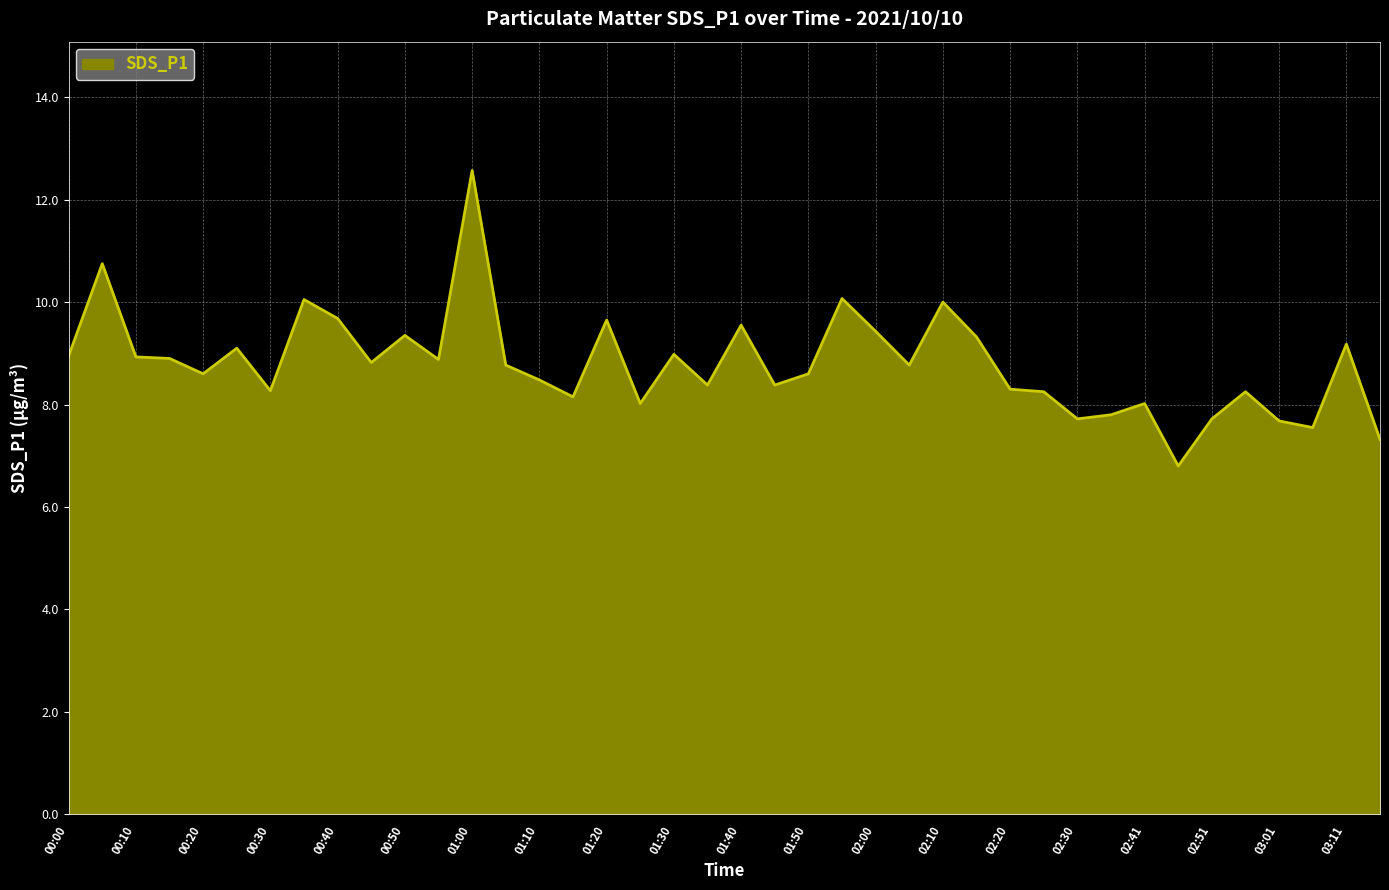

What is the maximum value shown in the chart?

12.6